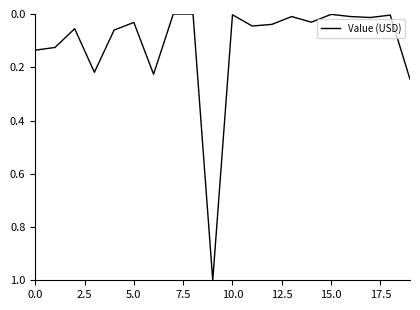

What is the greatest value displayed?

1.0